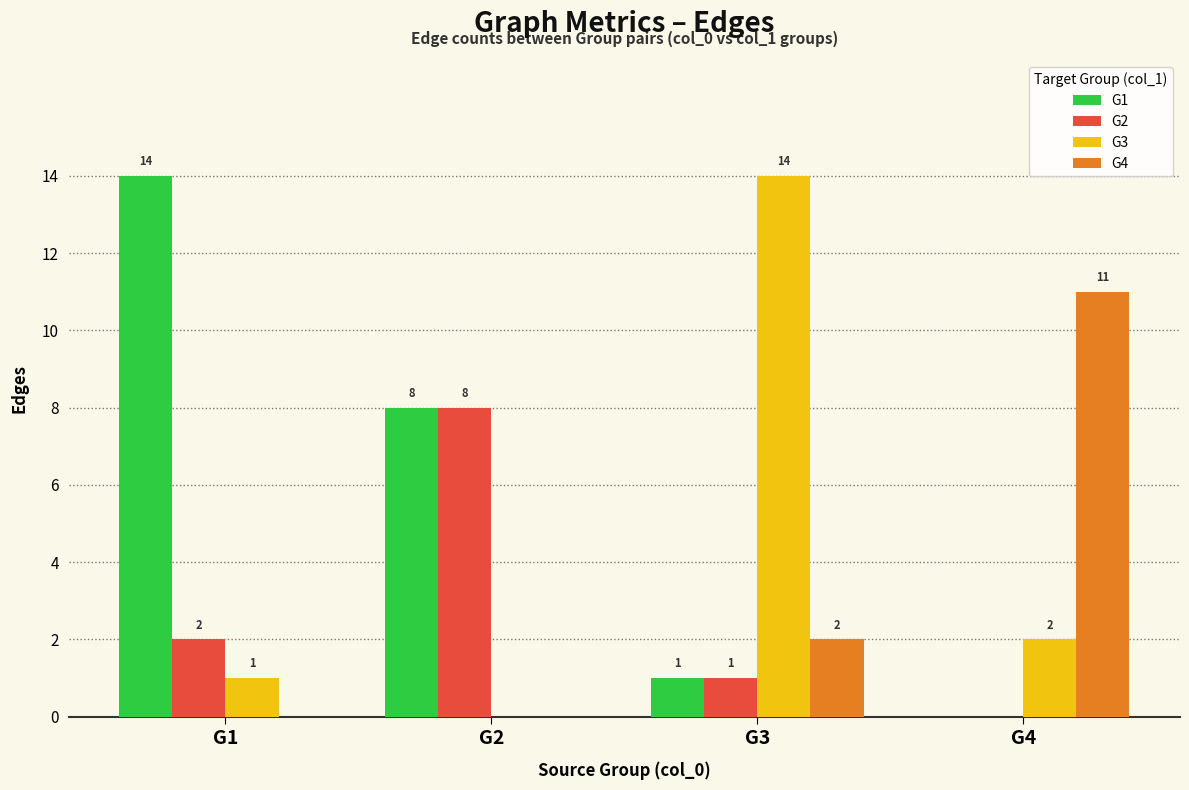

Which series changed the most between G3 and G4?

G3